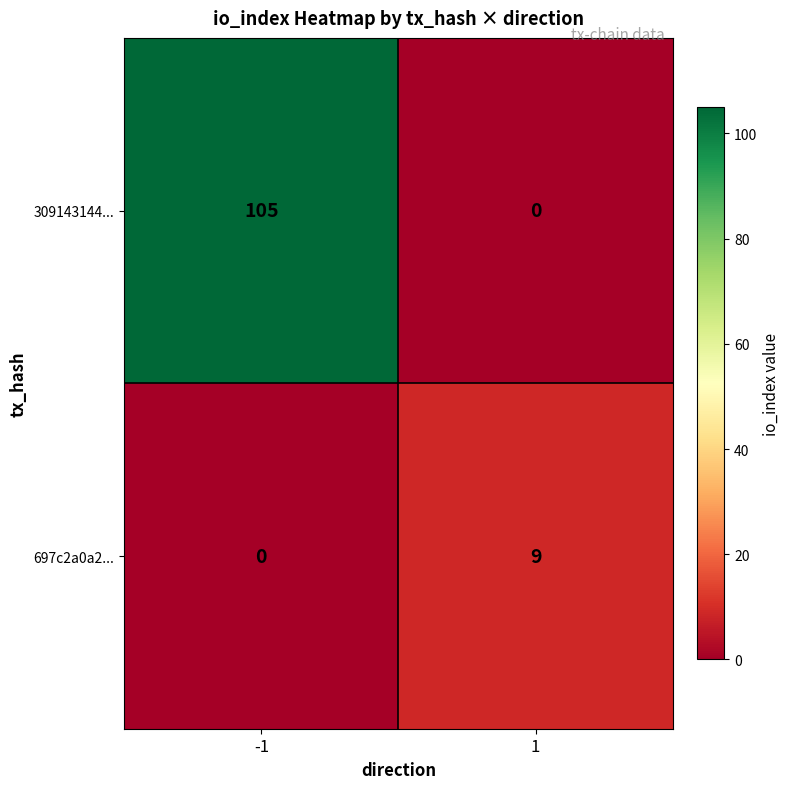

Reading left to right, list all the values displayed in this chart.

309143144...: 105	0
697c2a0a2...: 0	9